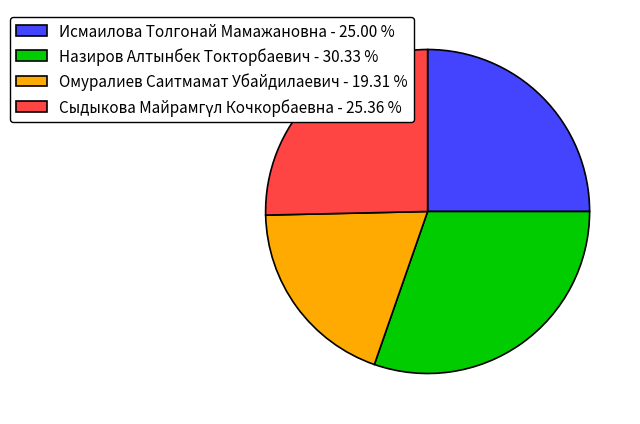

Do Назиров Алтынбек Токторбаевич - 30.33 % and Исмаилова Толгонай Мамажановна - 25.00 % together represent more than half of the pie?

Yes